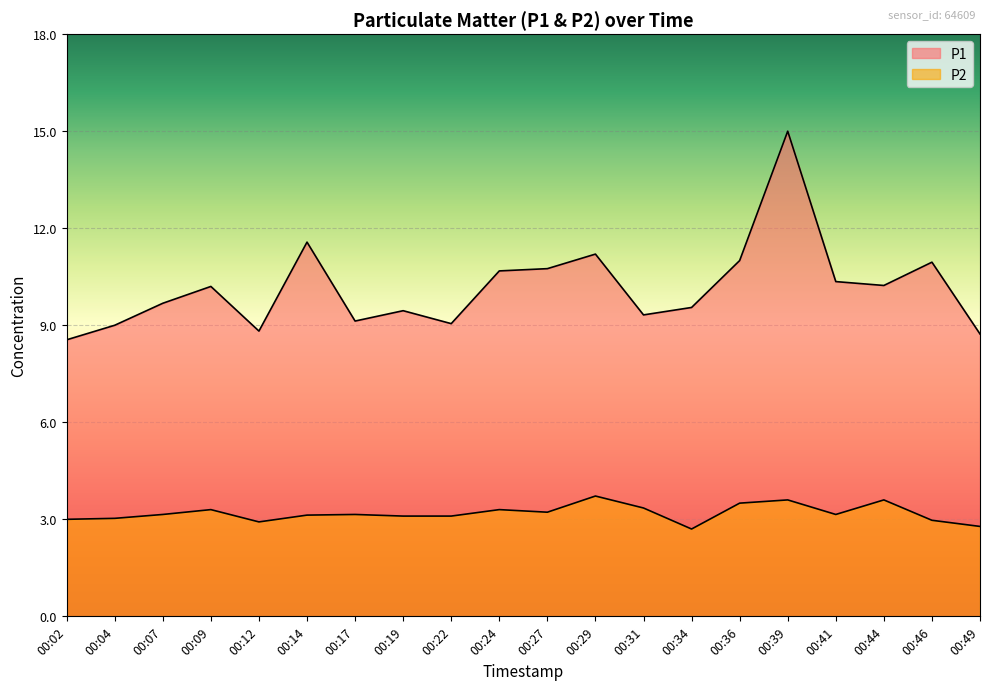

At which category does the chart reach its peak across all series?

00:39